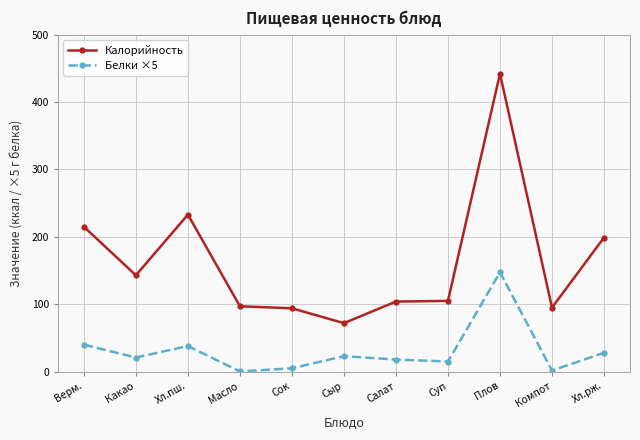

What is the difference between the maximum and minimum values in the Калорийность series?

370.0